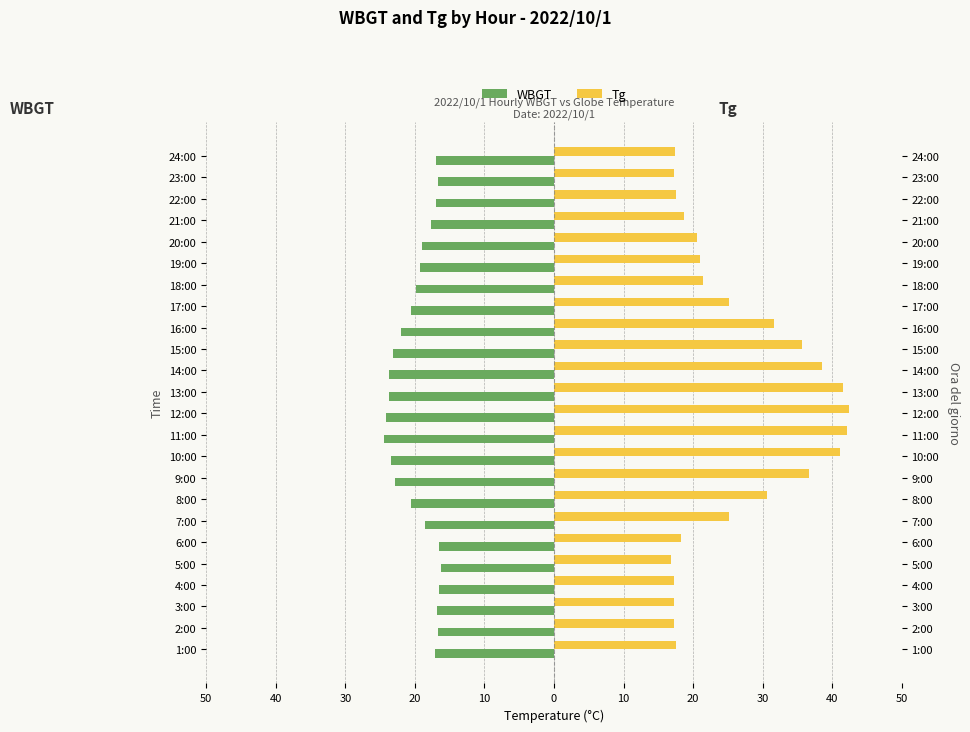

What is the average value of the Tg series?

26.2